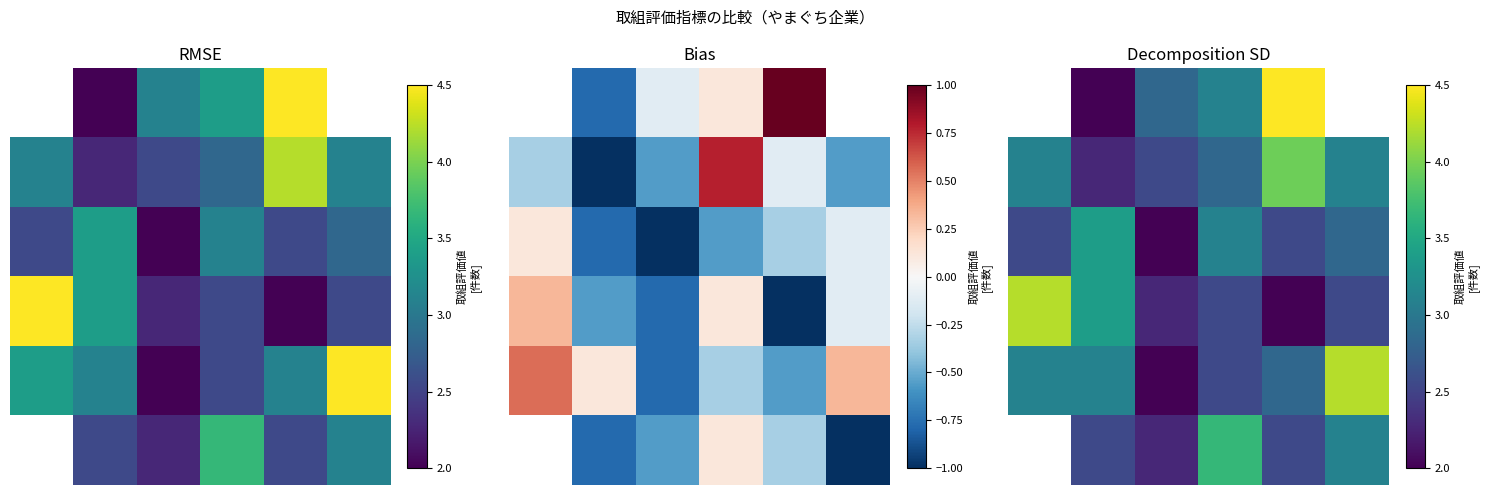

At 0, list the series in order from smallest to largest.

row_0, row_1, row_5, row_4, row_2, row_3